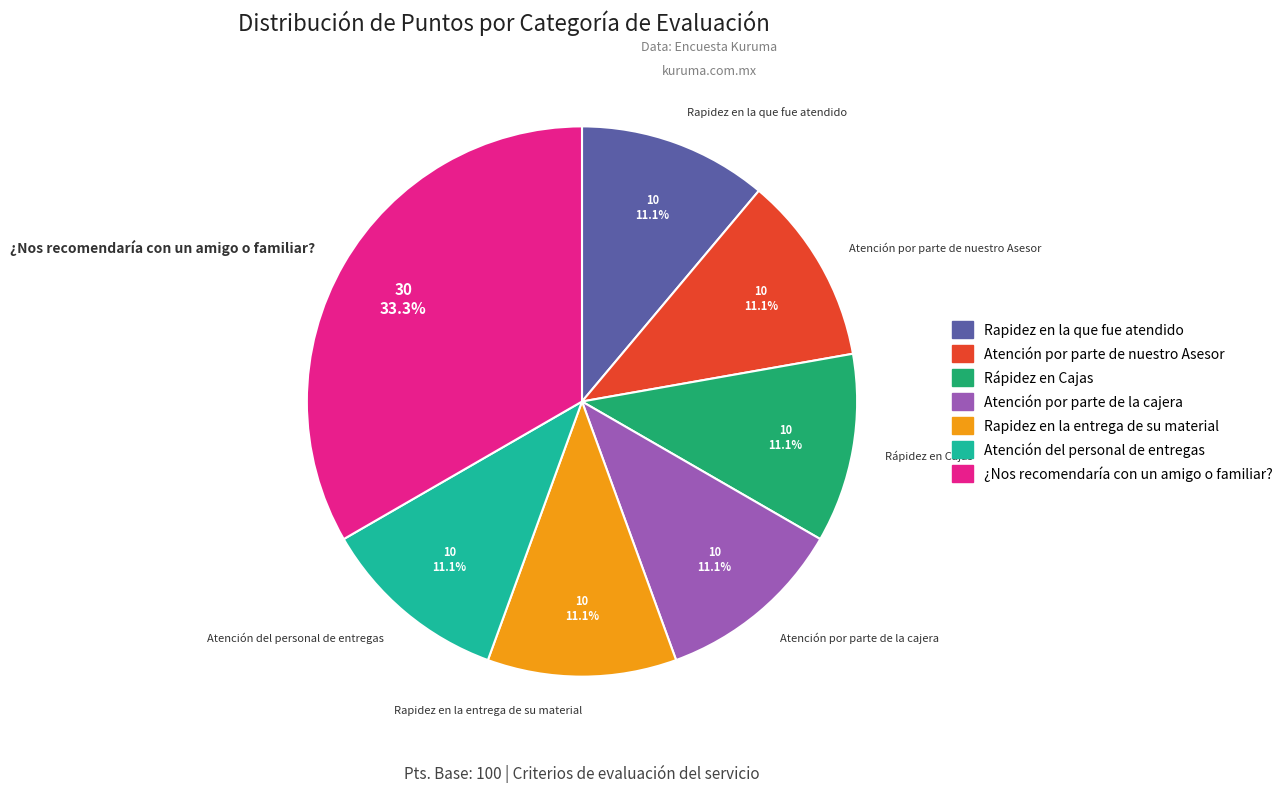

What is the largest slice in the pie chart?

¿Nos recomendaría con un amigo o familiar?